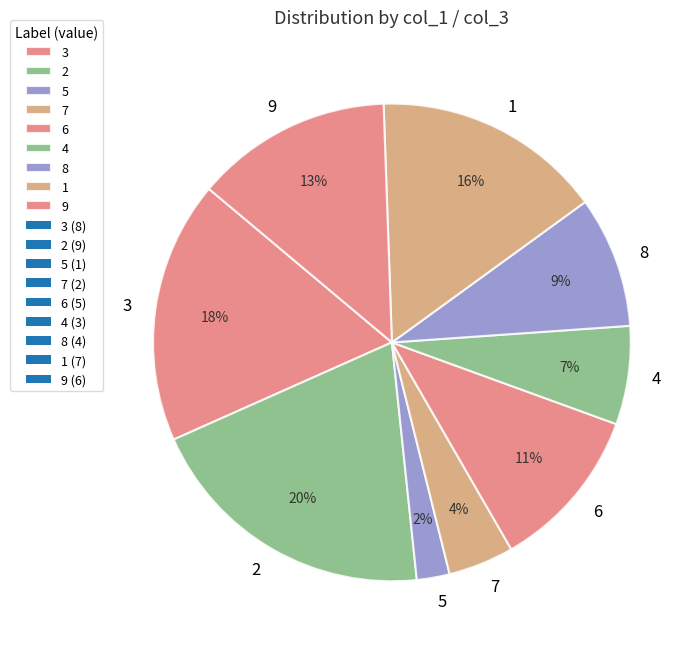

Is the sum of 2 and 6 greater than half?

No